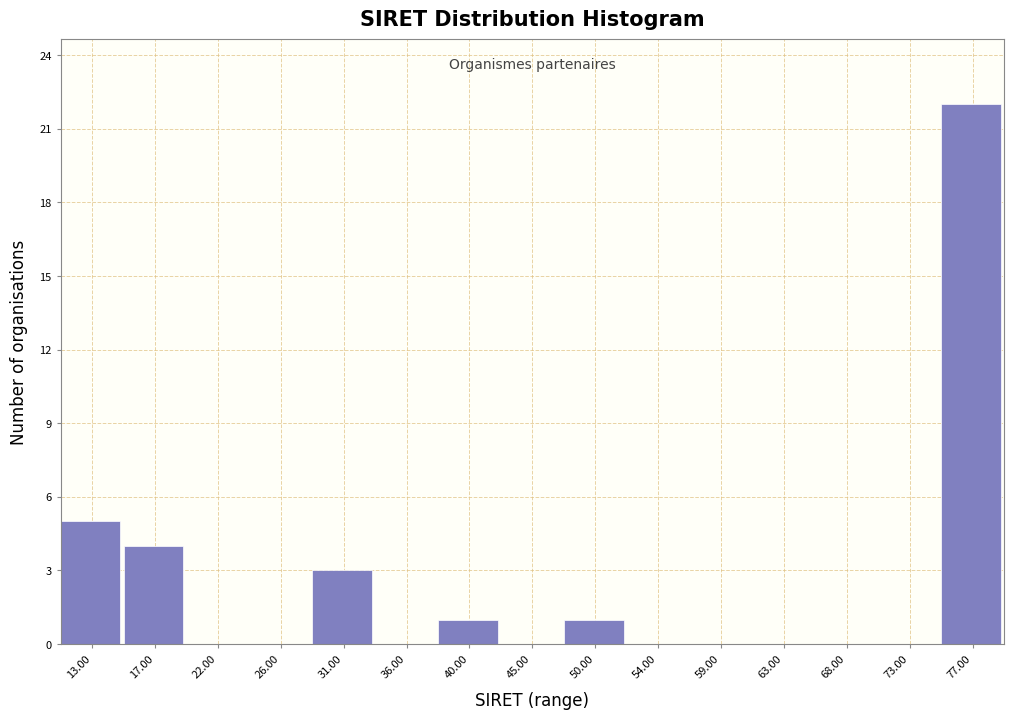

Reading left to right, list all the values displayed in this chart.

13.00=5	17.00=4	22.00=0	26.00=0	31.00=3	36.00=0	40.00=1	45.00=0	50.00=1	54.00=0	59.00=0	63.00=0	68.00=0	73.00=0	77.00=22